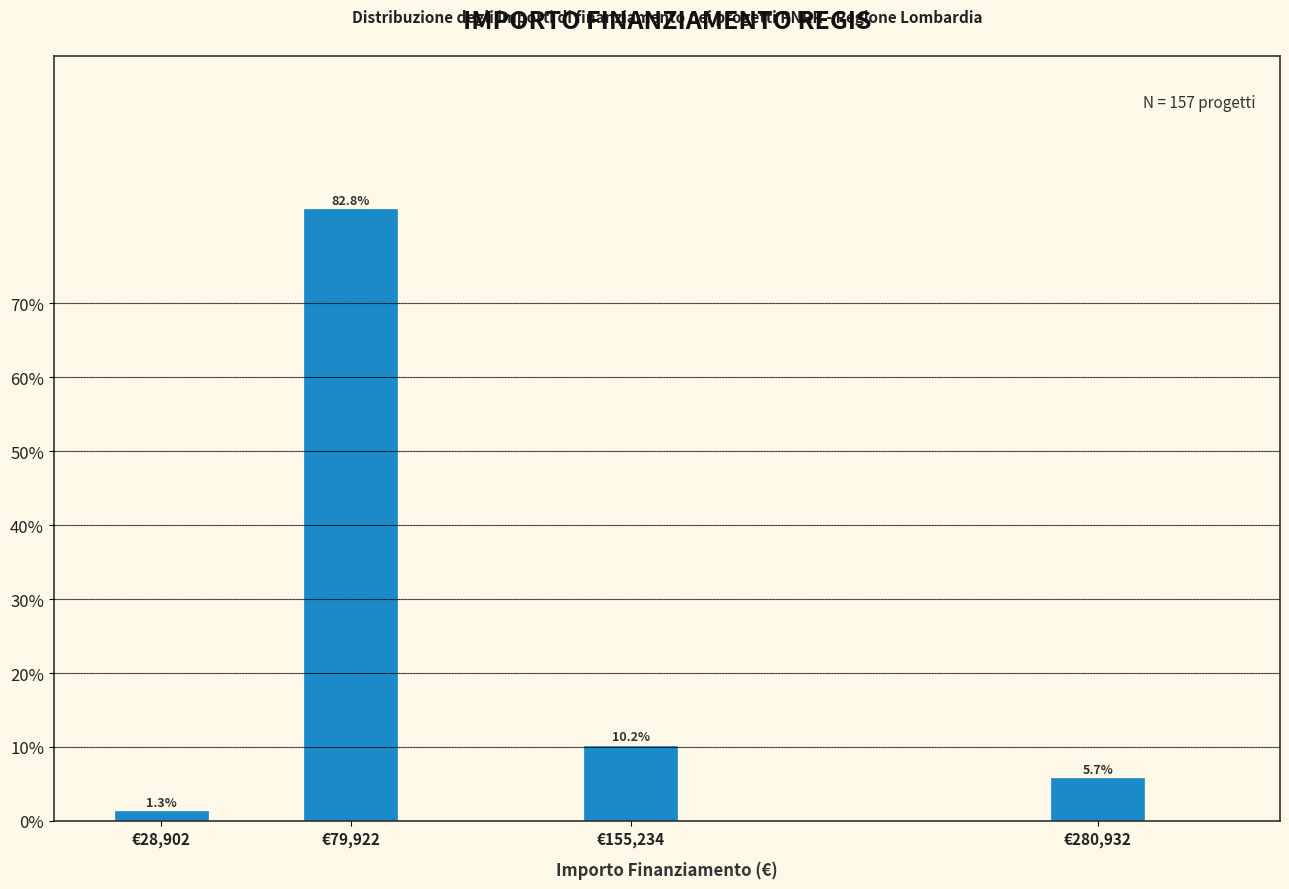

Reading right to left, transcribe all the data shown in this chart.

5.7	10.2	82.8	1.3